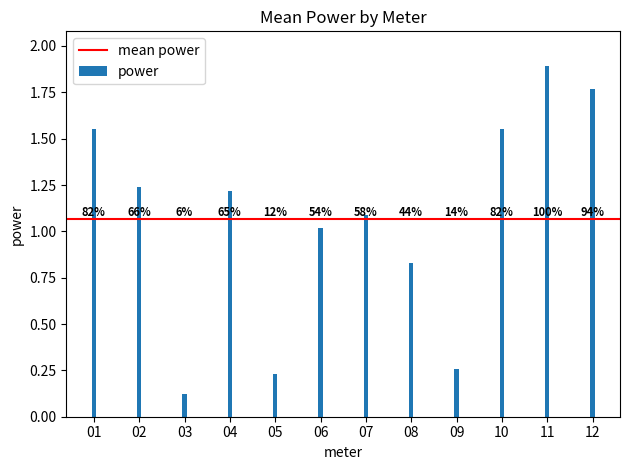

Between 11 and 04, which is larger?

11